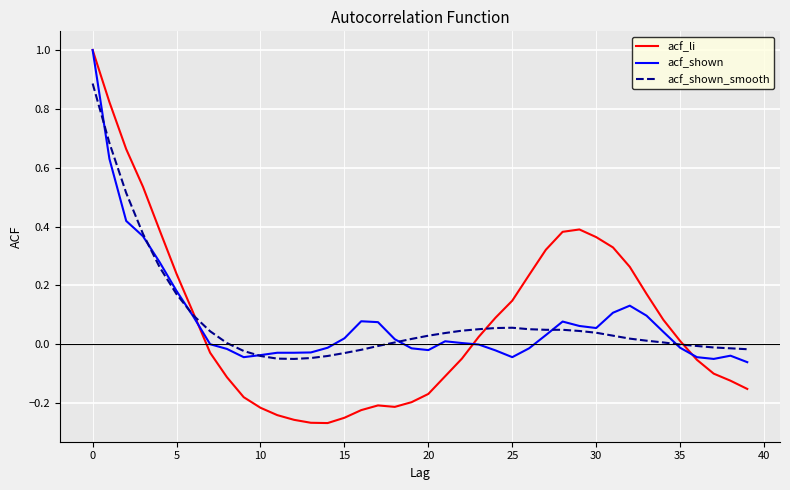

Which series has the largest range (max minus min)?

acf_li